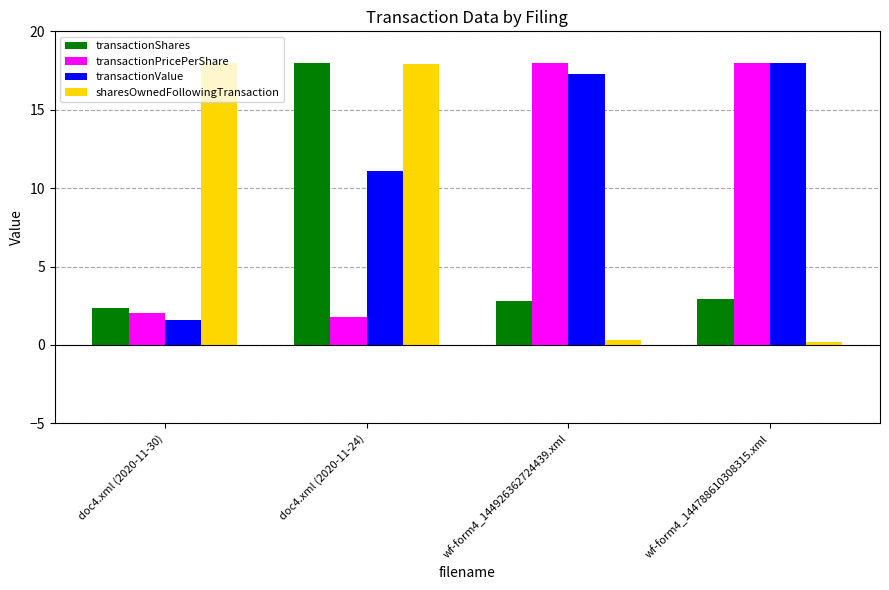

The value of transactionPricePerShare at wf-form4_144788610308315.xml is 18.0. True or false?

True